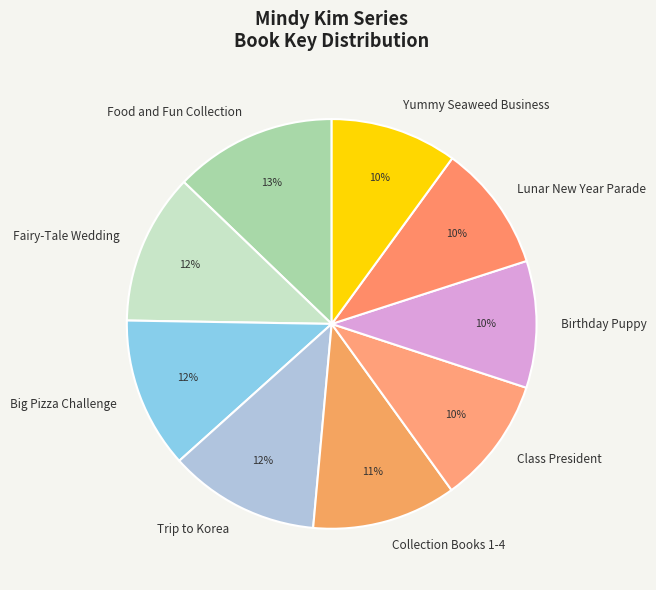

Which category has the biggest portion of the pie?

Food and Fun Collection